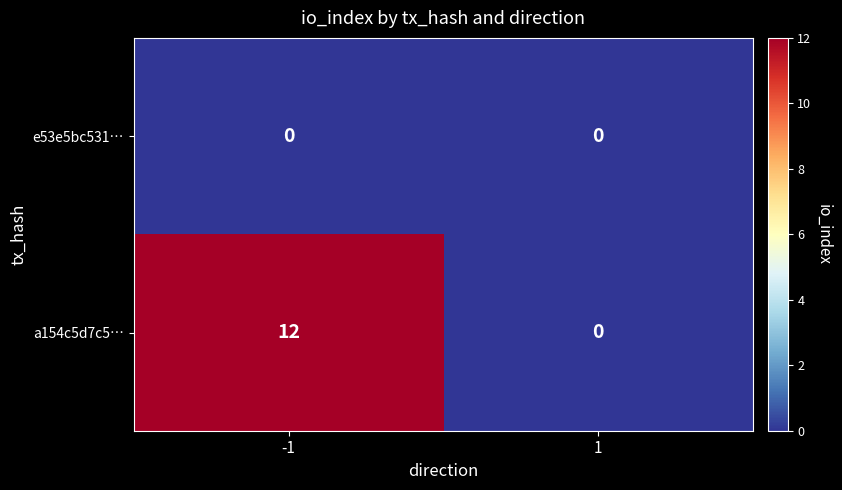

The e53e5bc531… series shows 0 at -1. True or false?

True